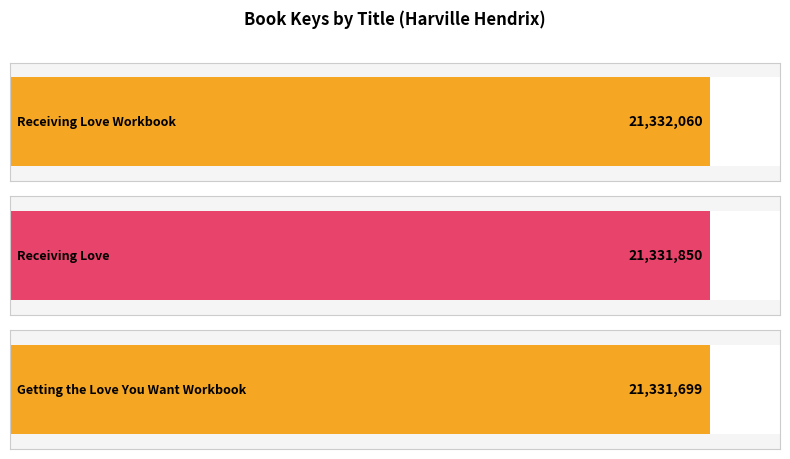

Reading left to right, list all the values displayed in this chart.

21332060	21331850	21331699